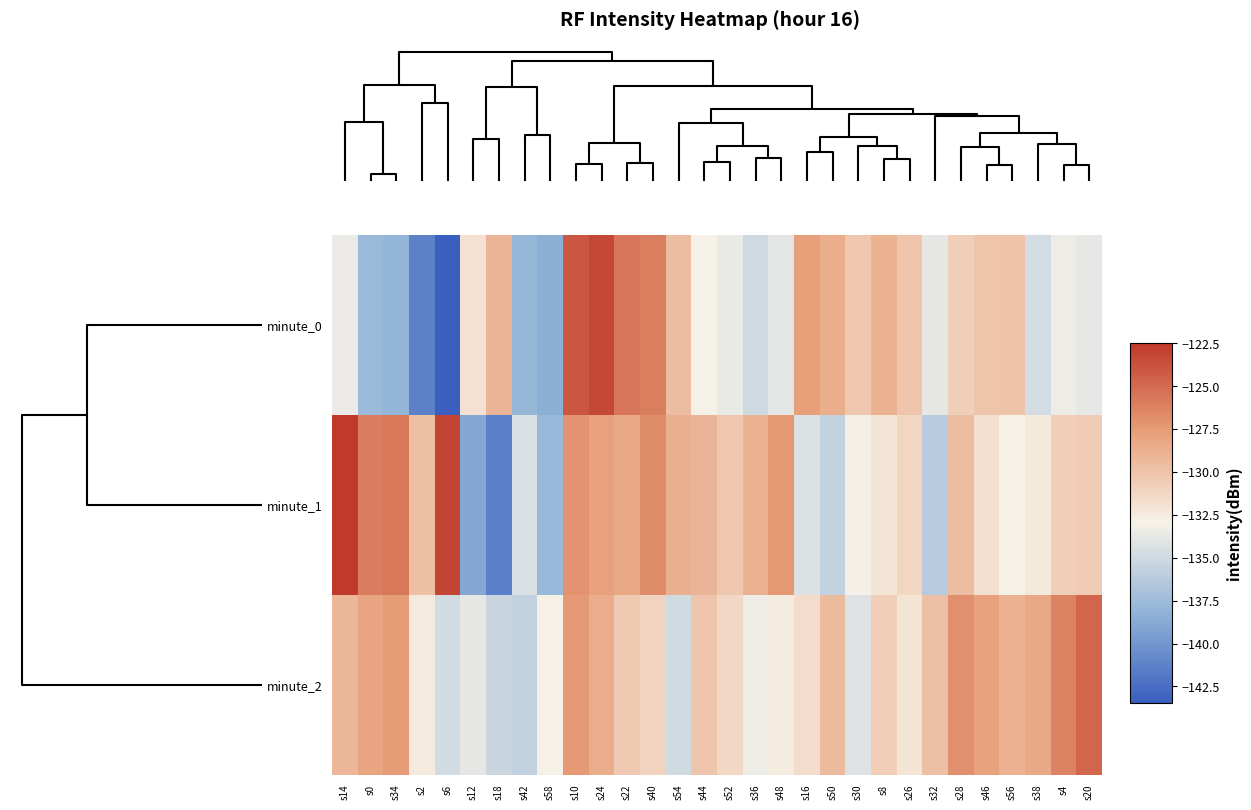

Reading left to right, list all the values displayed in this chart.

minute_0: s14=-133.5	s0=-137.7	s34=-138.1	s2=-141.3	s6=-143.4	s12=-131.9	s18=-129.1	s42=-137.9	s58=-138.4	s10=-124.0	s24=-123.2	s22=-125.6	s40=-126.1	s54=-129.6	s44=-132.9	s52=-133.6	s36=-135.0	s48=-133.9	s16=-127.8	s50=-128.6	s30=-130.2	s8=-128.9	s26=-130.2	s32=-133.8	s28=-130.8	s46=-130.1	s56=-129.9	s38=-134.8	s4=-133.4	s20=-133.7
minute_1: s14=-122.5	s0=-125.9	s34=-125.7	s2=-129.8	s6=-123.0	s12=-139.0	s18=-141.4	s42=-134.5	s58=-137.8	s10=-127.1	s24=-127.8	s22=-128.3	s40=-126.8	s54=-128.7	s44=-129.1	s52=-130.2	s36=-128.9	s48=-127.3	s16=-134.3	s50=-135.6	s30=-133.1	s8=-132.1	s26=-131.2	s32=-136.2	s28=-129.6	s46=-131.8	s56=-133.0	s38=-132.4	s4=-130.7	s20=-130.5
minute_2: s14=-129.2	s0=-128.1	s34=-127.6	s2=-132.5	s6=-134.9	s12=-133.8	s18=-135.3	s42=-135.7	s58=-132.9	s10=-127.4	s24=-128.6	s22=-130.4	s40=-131.0	s54=-135.0	s44=-130.1	s52=-131.3	s36=-133.4	s48=-132.6	s16=-131.6	s50=-129.4	s30=-134.2	s8=-130.7	s26=-132.1	s32=-129.8	s28=-126.9	s46=-127.9	s56=-128.8	s38=-128.3	s4=-126.3	s20=-124.8